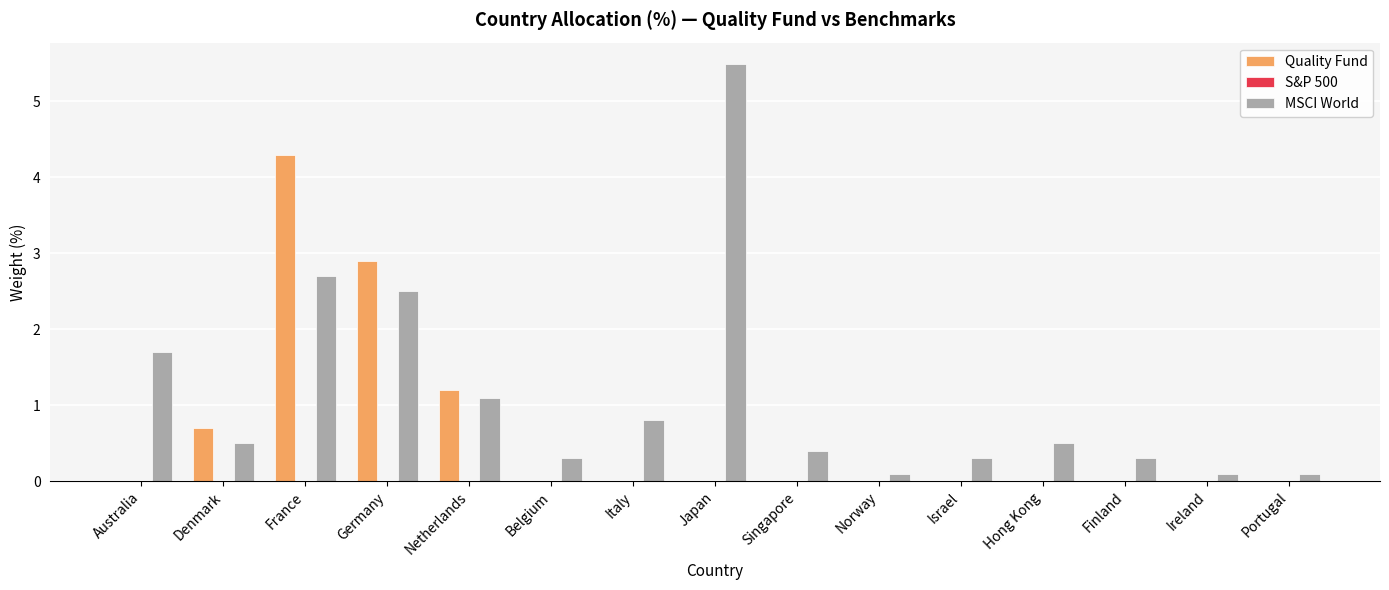

Between Australia and Israel, which series saw the biggest shift?

MSCI World